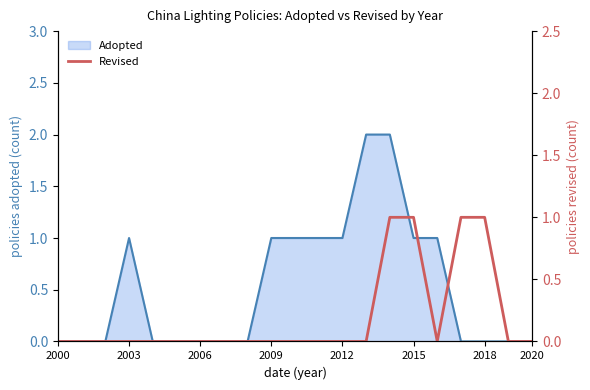

True or false: Adopted has a value of 1 at 2000.

False